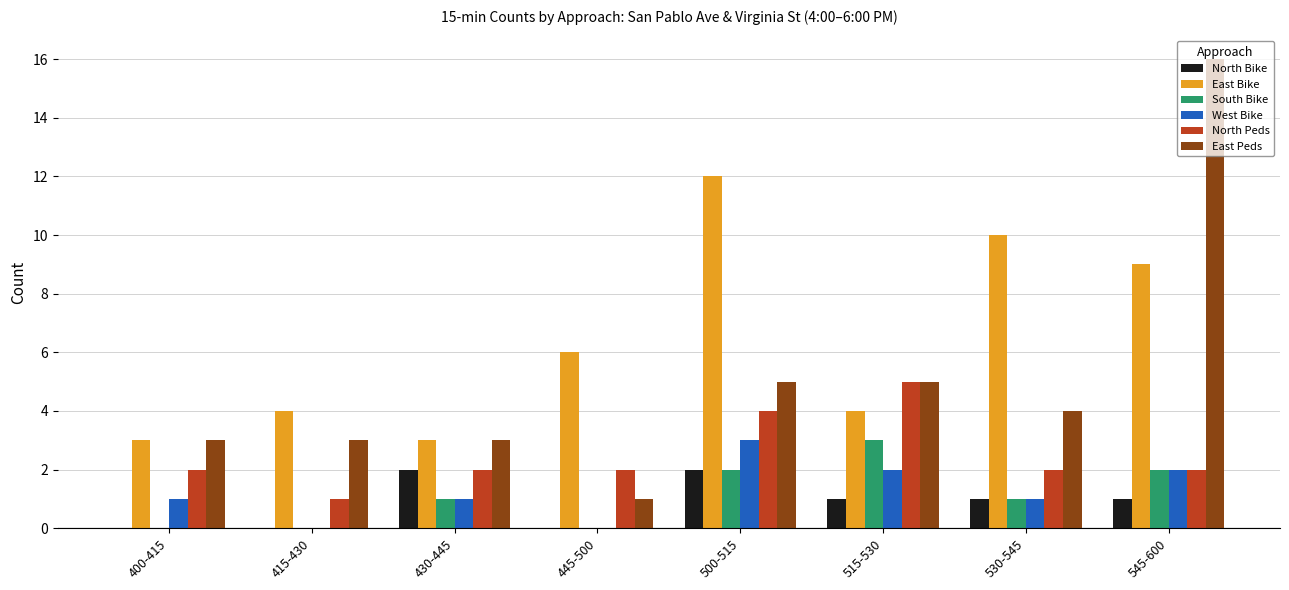

At which category is the sum across all series the highest?

545-600